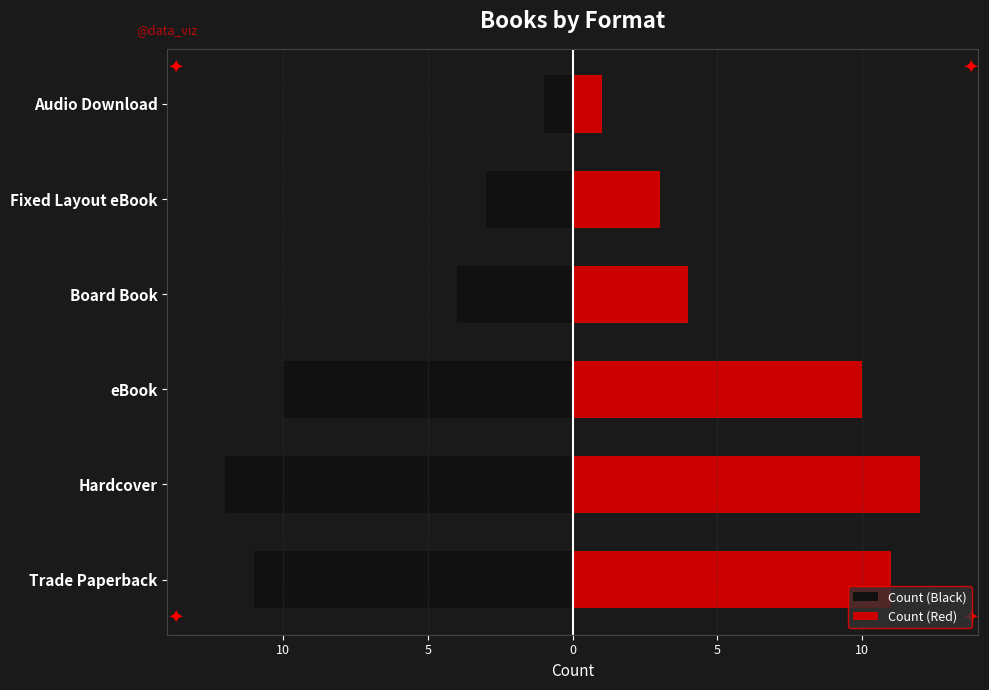

Is it true that Count (Red) equals 1 at Fixed Layout eBook?

False